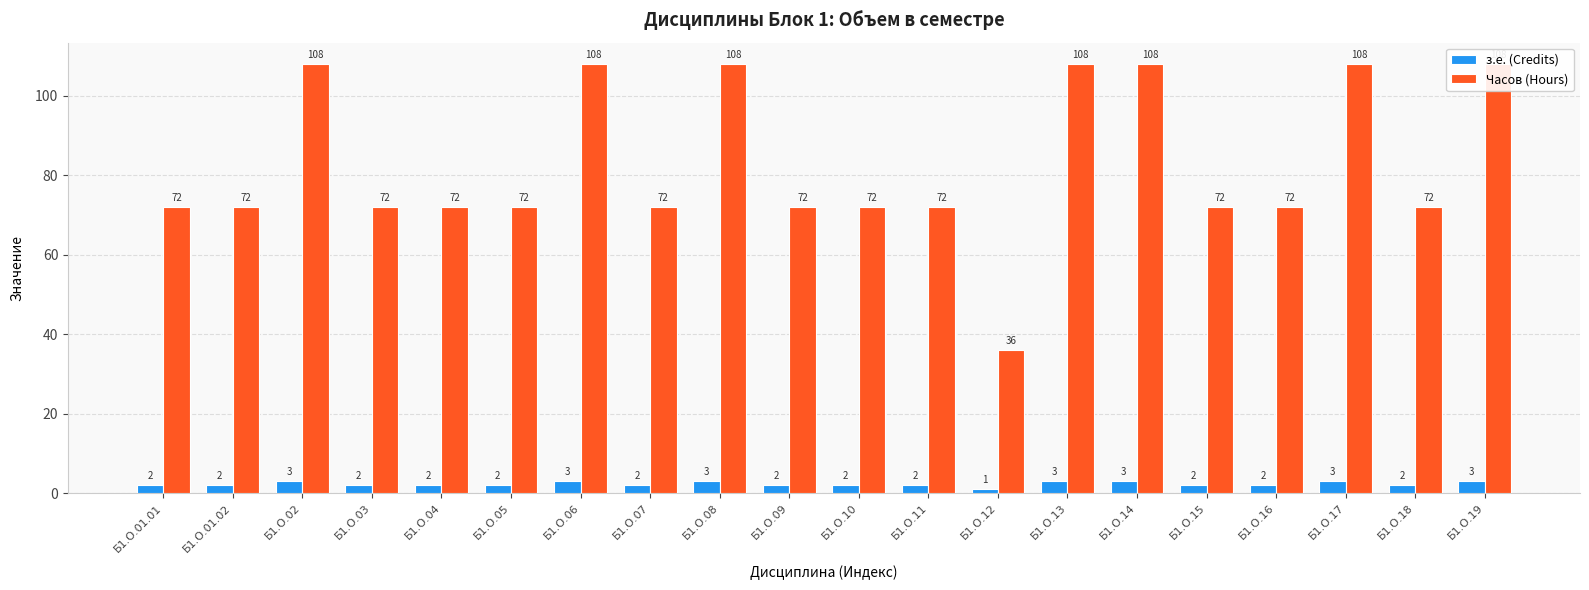

The value of з.е. (Credits) at Б1.О.11 is 2. True or false?

True